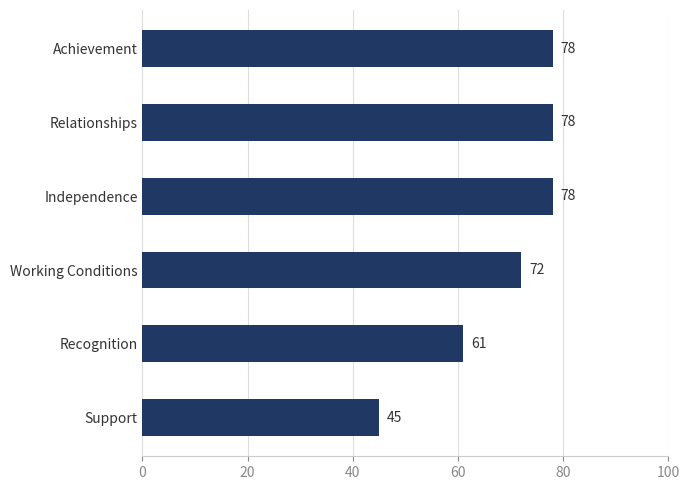

What value does the data have at Relationships, to the nearest 5?

80